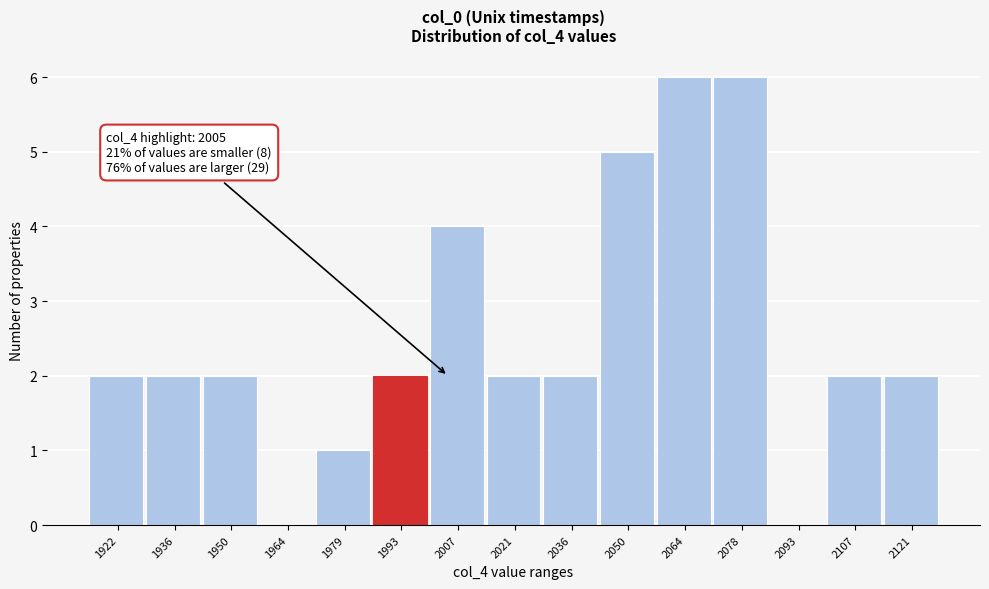

The value at 2007 is 4. True or false?

True